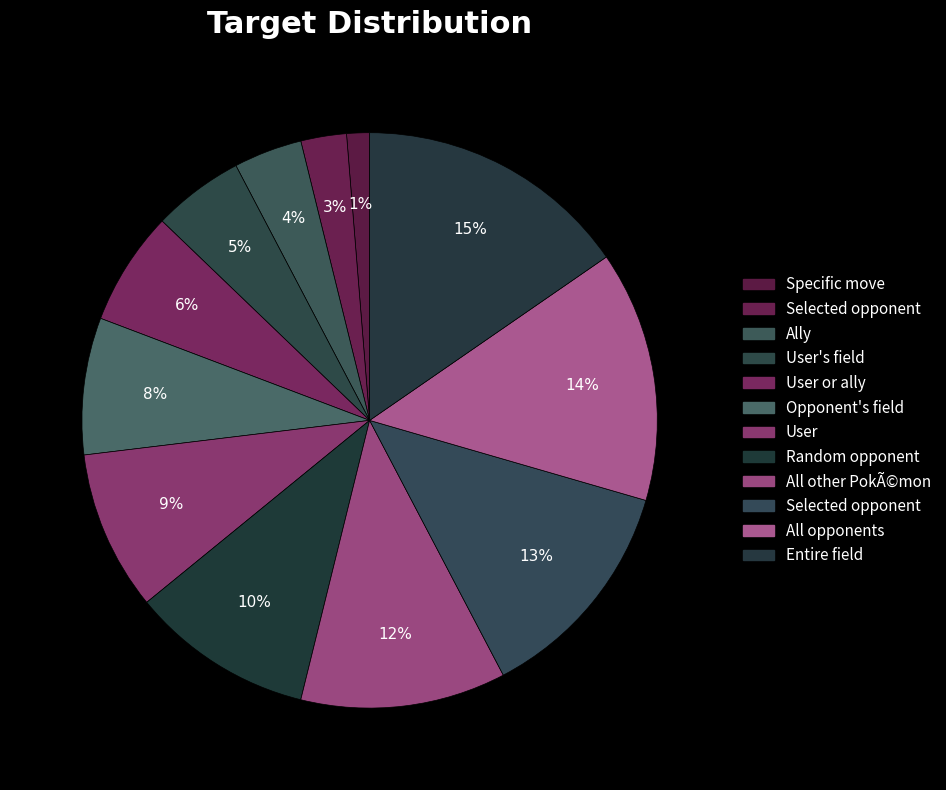

Is there any slice that represents more than half of the pie?

No